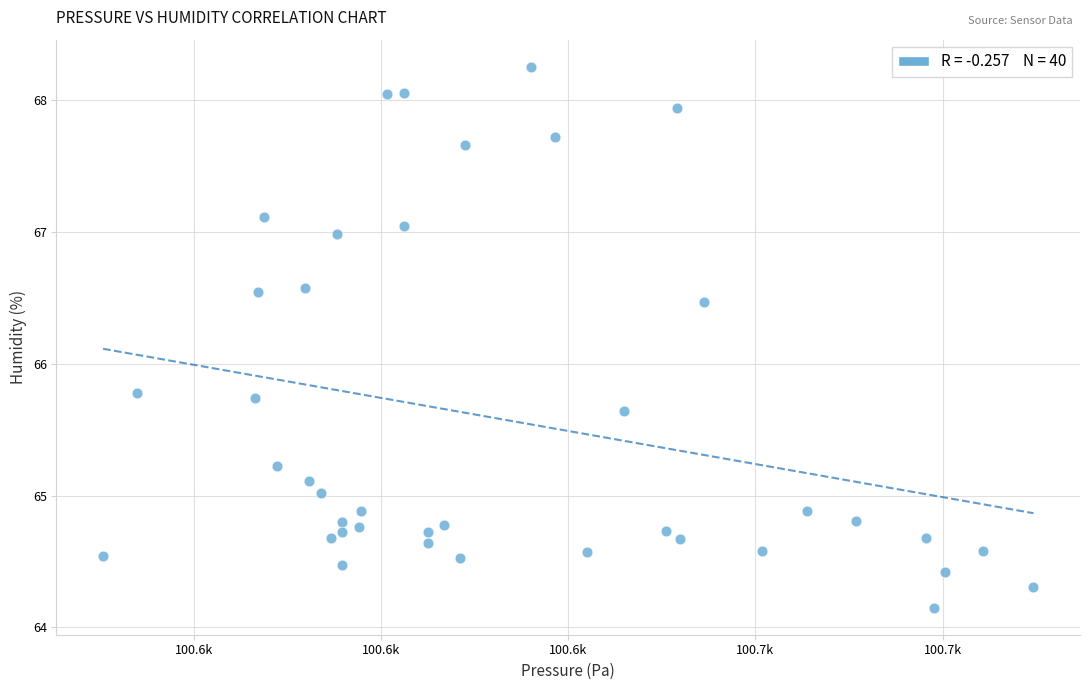

What is the range of X values (max minus min)?

99.5